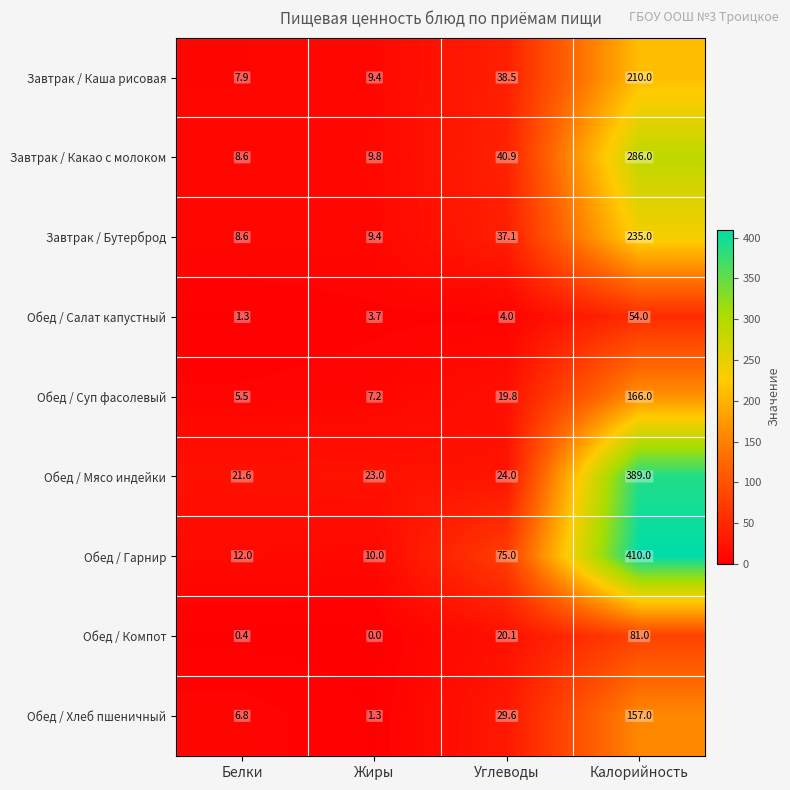

Count the number of categories in the chart.

4